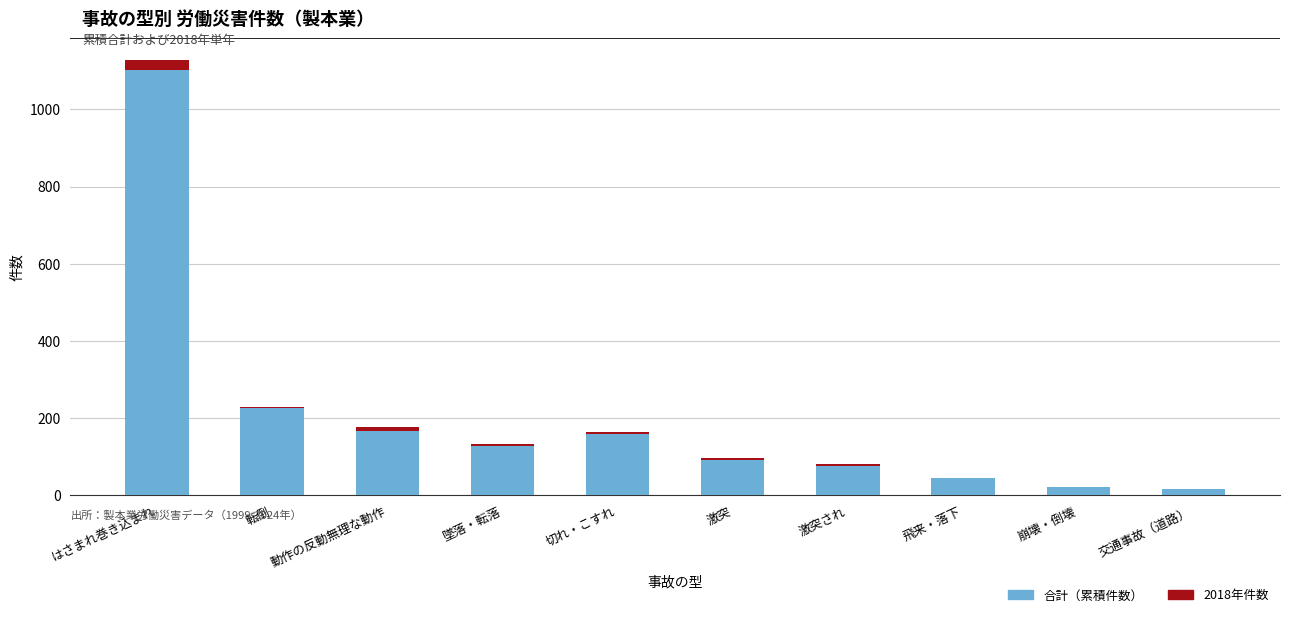

At which category is the sum across all series the highest?

はさまれ巻き込まれ